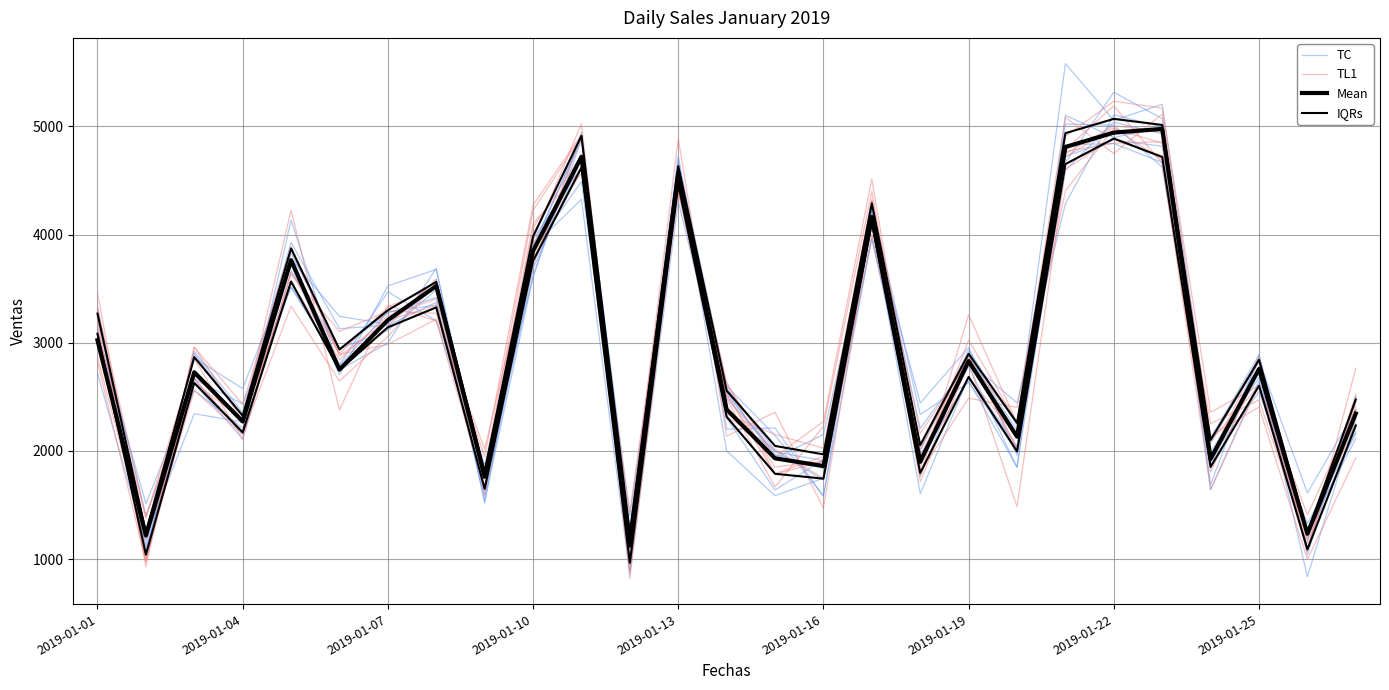

Rank the series at 2019-01-13 from highest to lowest value.

TL1, Mean, TC, IQRs